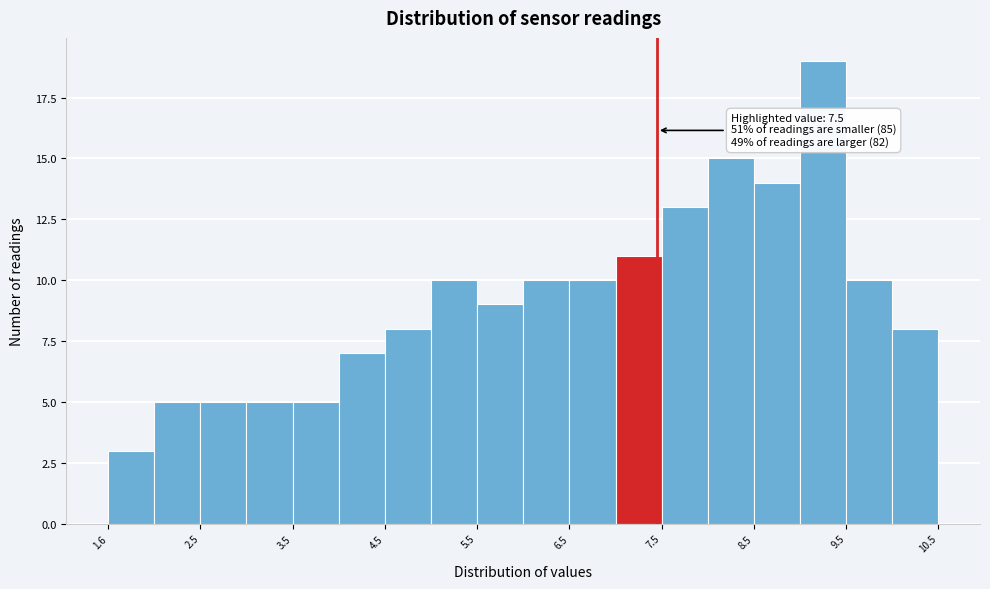

Which range on the x-axis has the tallest bar?

9.05 to 9.55